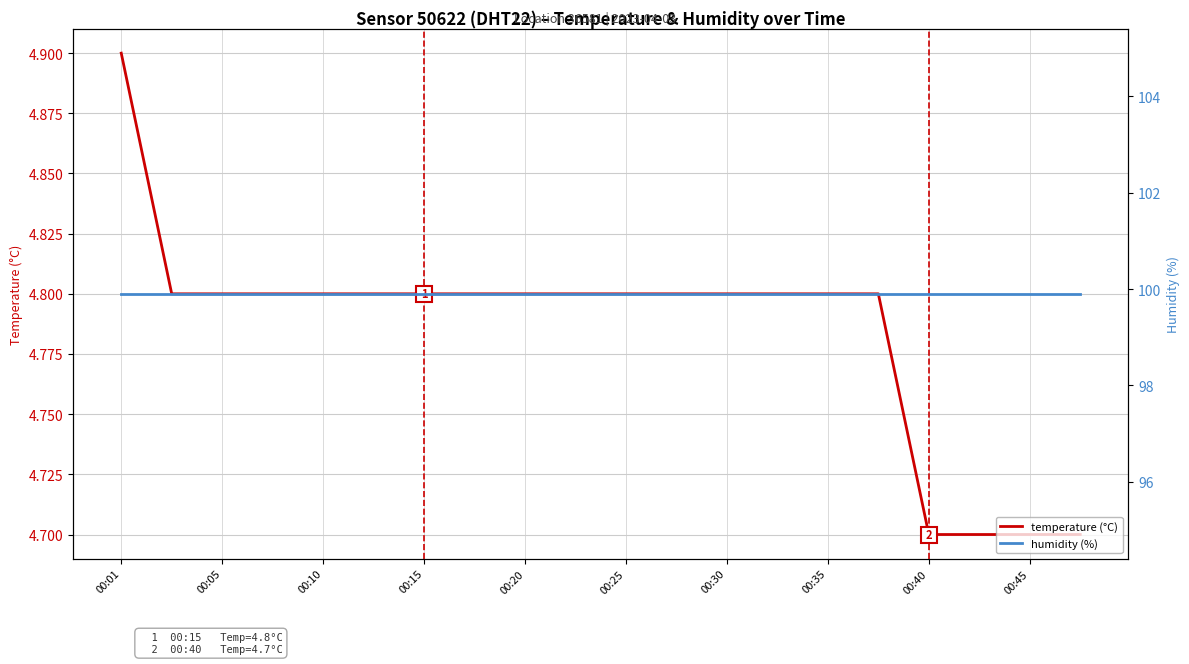

Does the chart have visible grid lines?

Yes